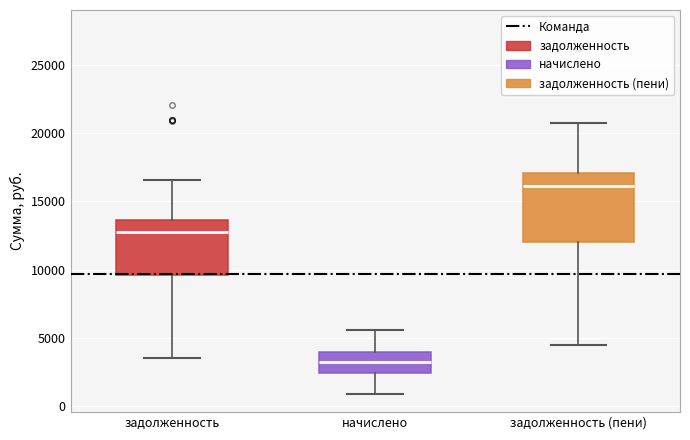

Reading left to right, transcribe this box plot: for each box, give where its median line is, the range the box spans, and where its two whiskers end, as read against the y-axis. The values are not printed on the chart, so give them approximately, as read against the axis.

задолженность: median 12500, box 9500 to 13500, whiskers 3500 to 16500
начислено: median 3500, box 2500 to 4000, whiskers 1000 to 5500
задолженность (пени): median 16000, box 12000 to 17000, whiskers 4500 to 21000